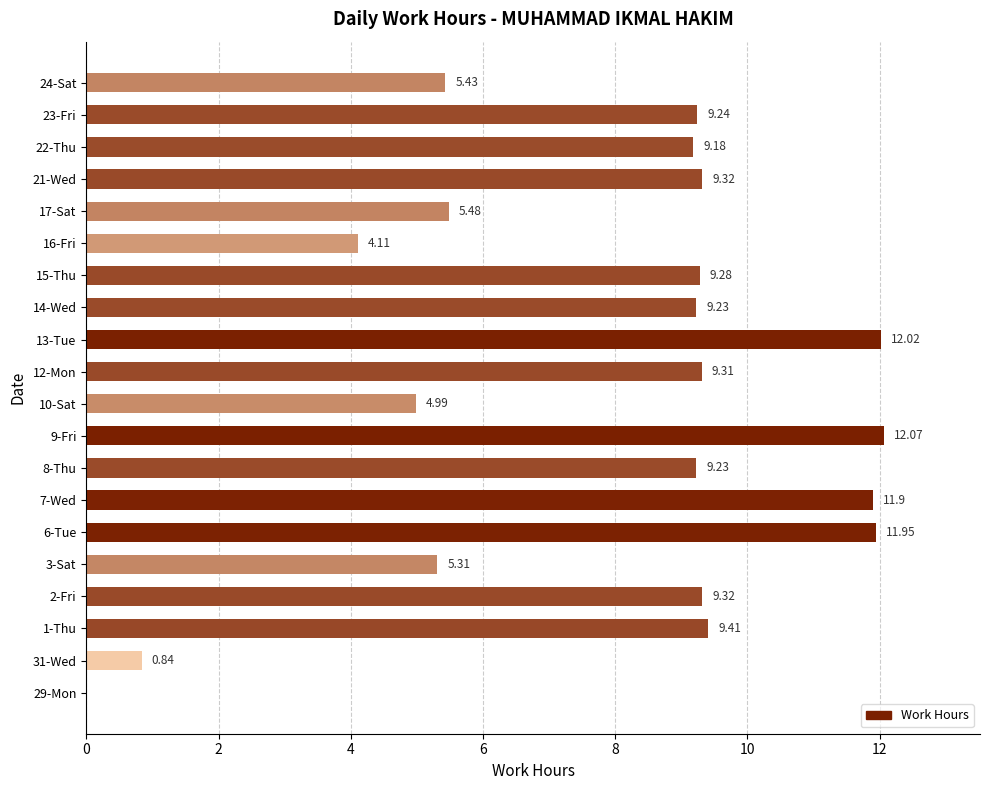

Approximately how many times larger is the value at 24-Sat compared to 13-Tue?

0.5